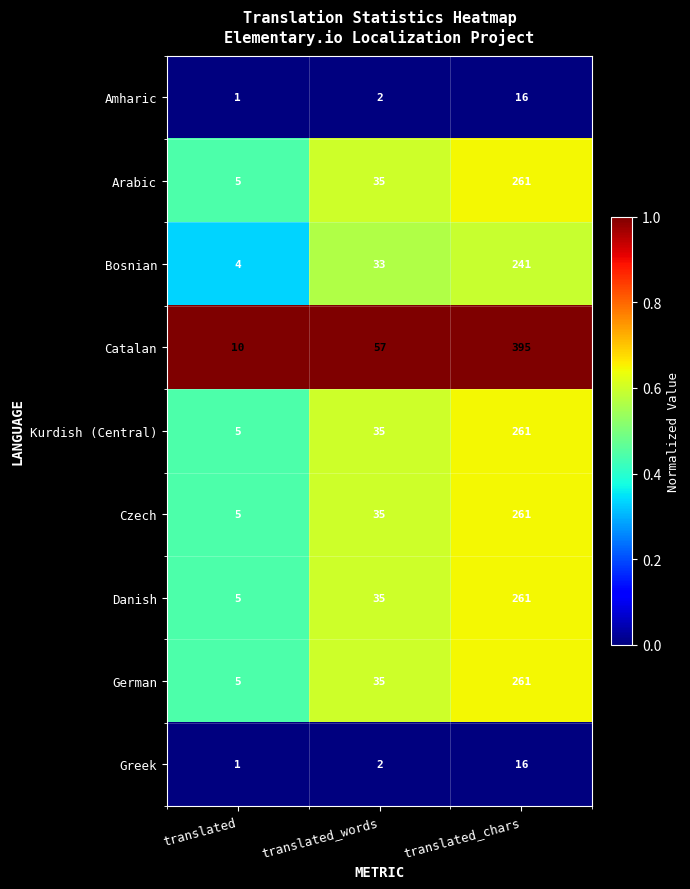

Which series has the largest total across all categories?

Catalan